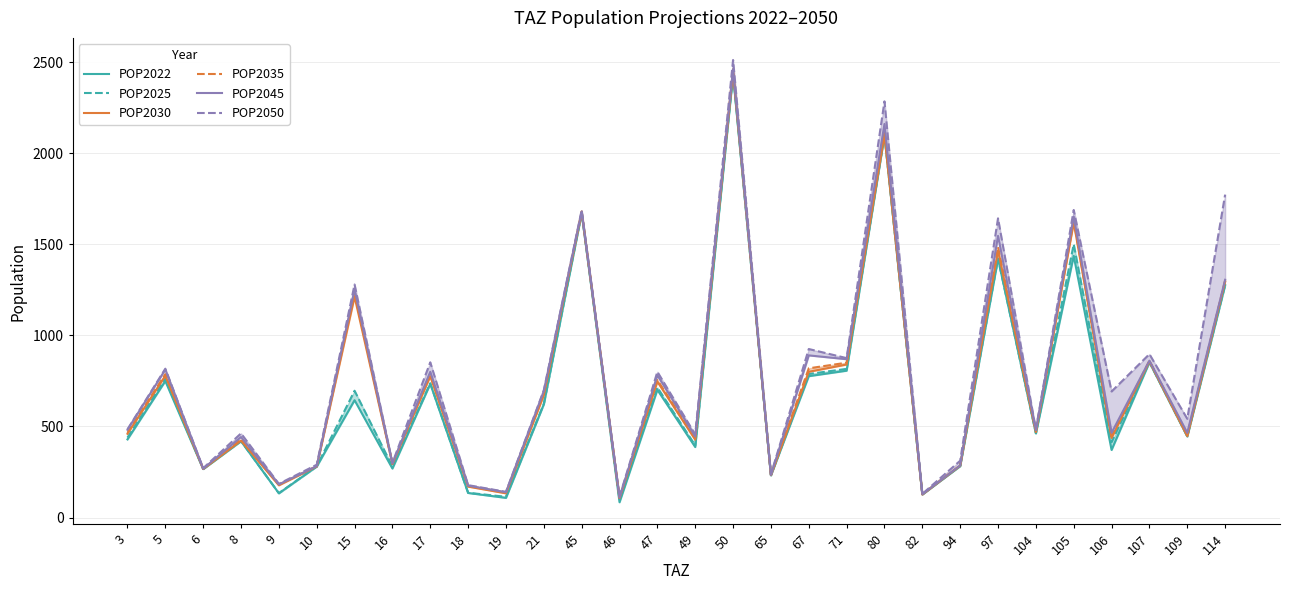

At which category is the sum across all series the highest?

50